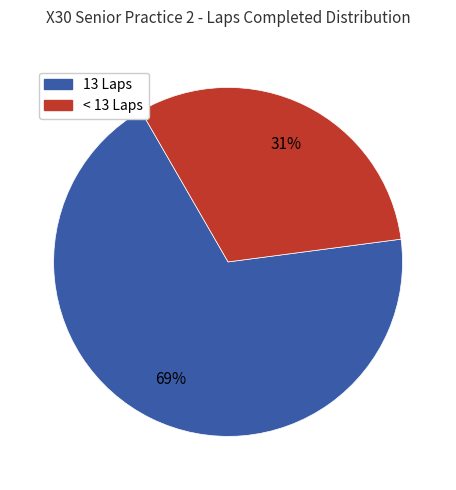

To the nearest percent, what is the average slice percentage?

50%